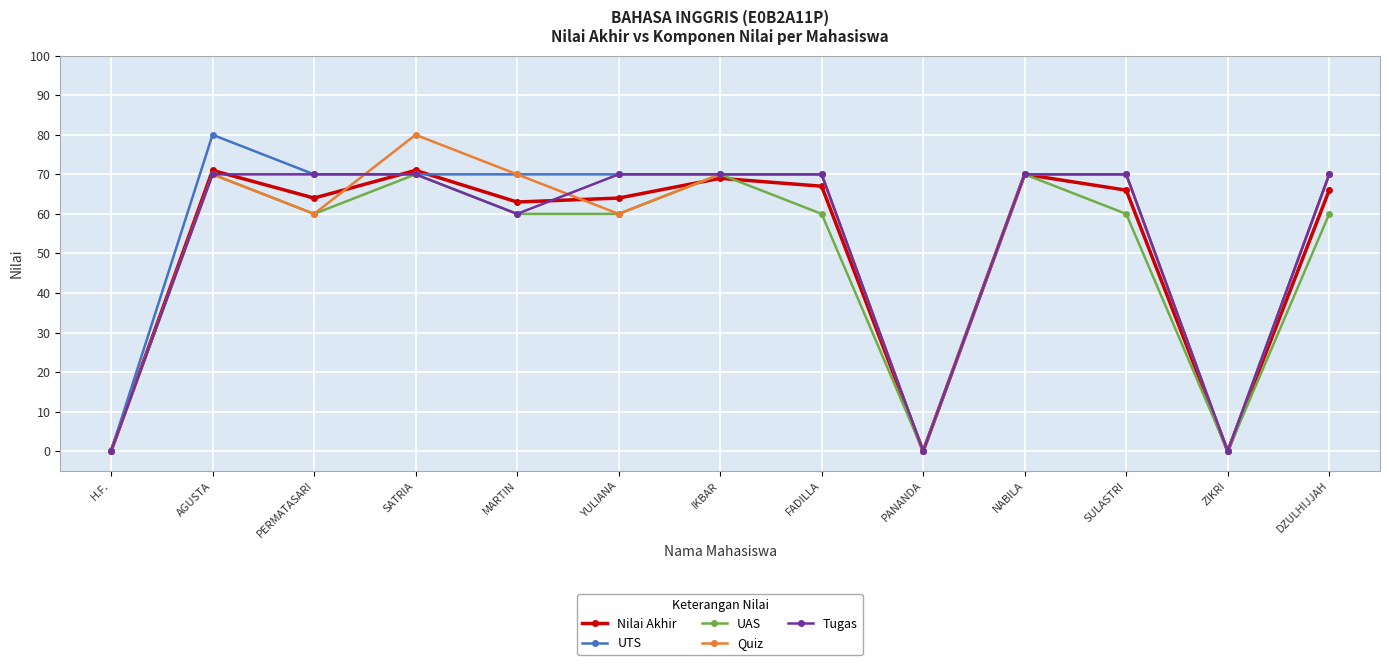

What is the greatest value displayed?

80